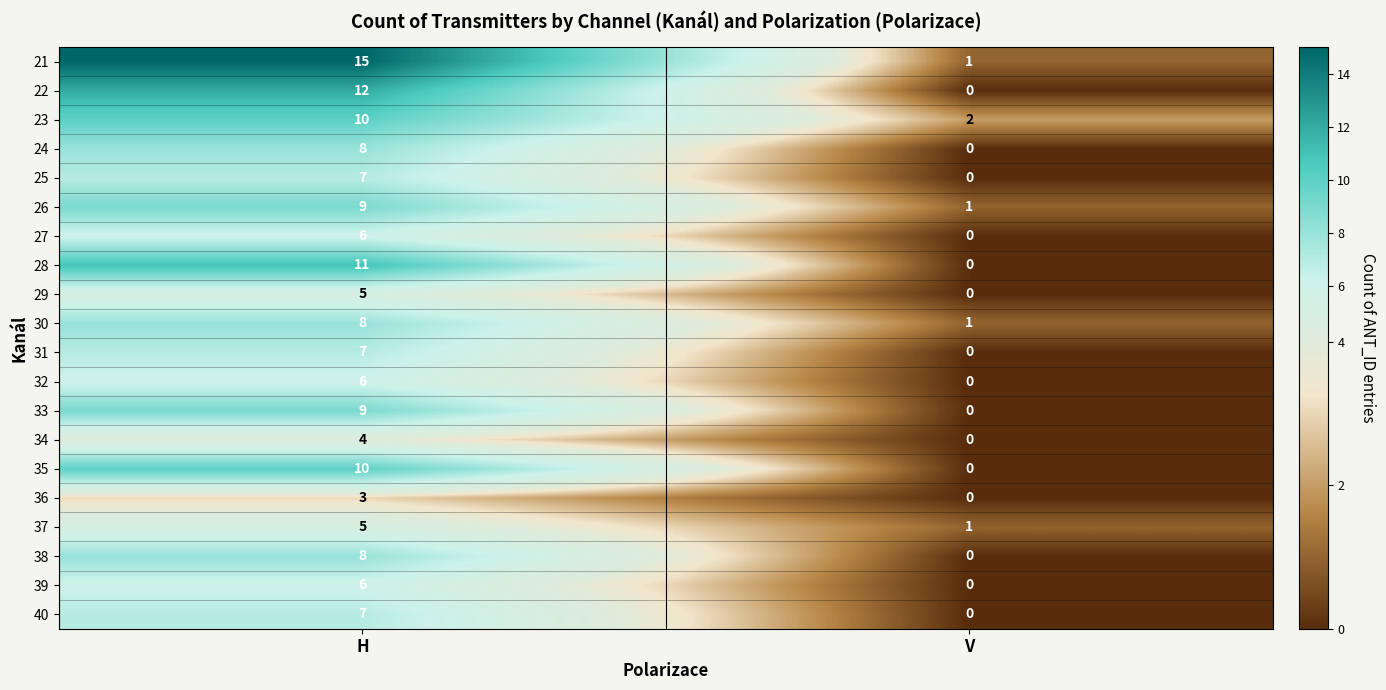

At how many categories does at least one series exceed 3?

1